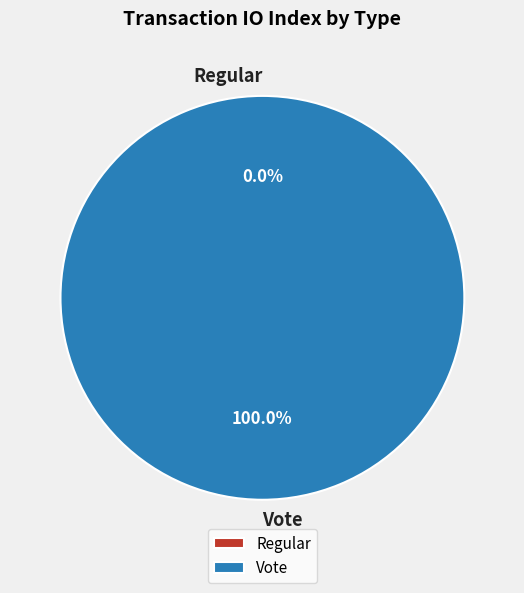

Is it true that Vote is 99% of the pie?

False